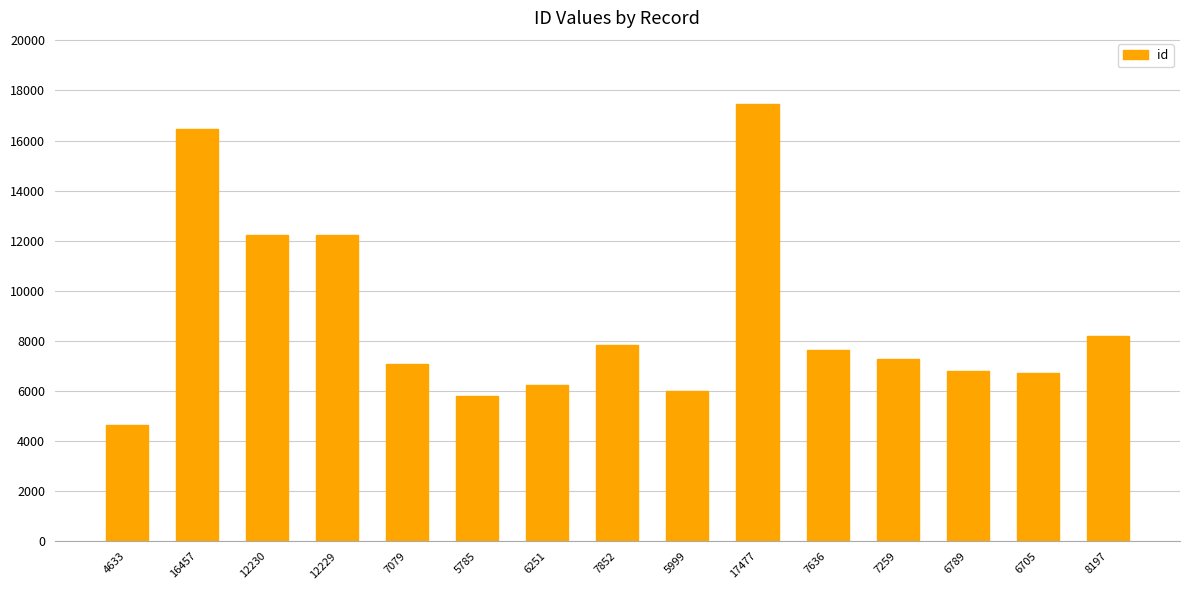

Does the chart contain any negative values?

No